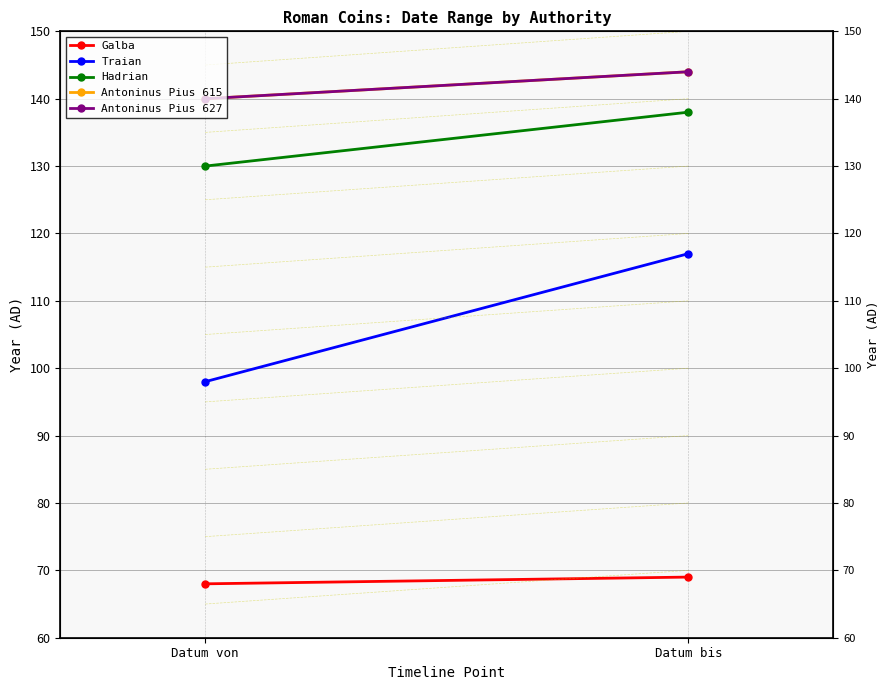

How many Hadrian values are between 130 and 138?

2